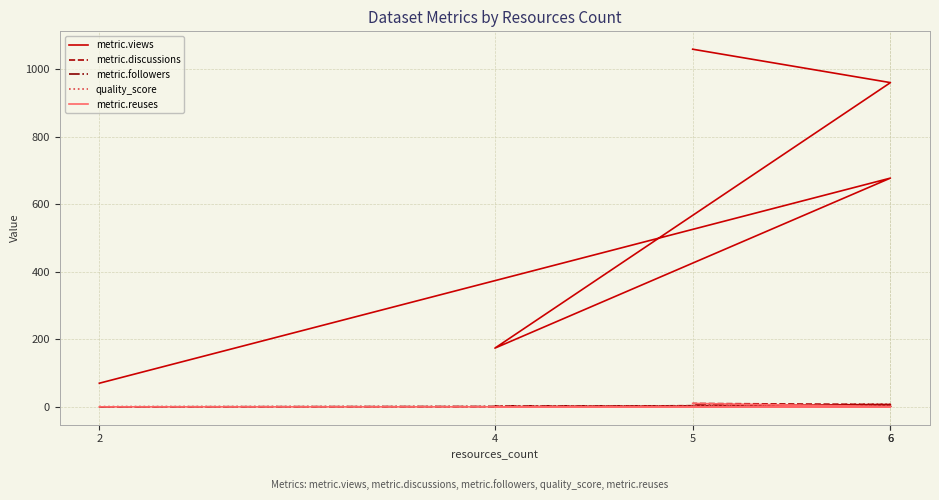

What is the highest value of the metric.discussions series?

10.0